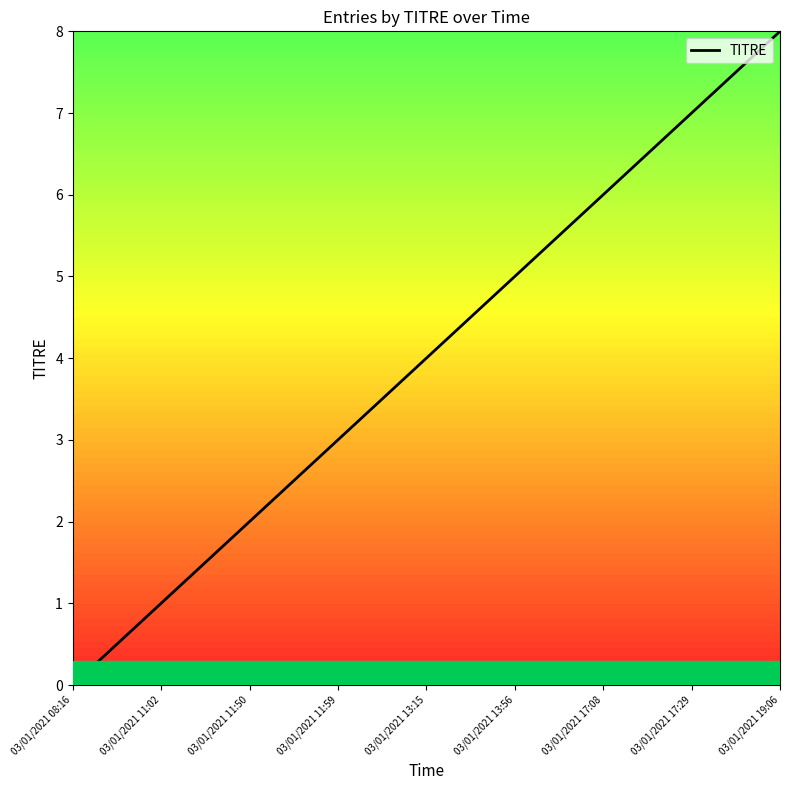

What is the difference between the maximum and minimum values?

8.0